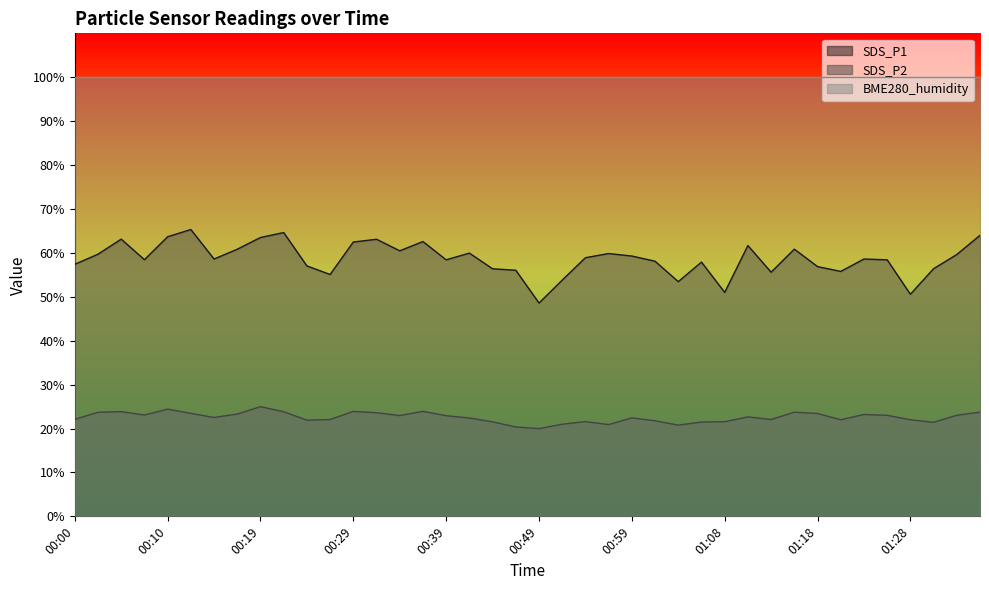

Reading right to left, list all the values displayed in this chart.

SDS_P1: 01:35=64.0	01:33=59.6	01:30=56.4	01:28=50.6	01:25=58.4	01:23=58.6	01:21=55.8	01:18=56.9	01:16=60.9	01:13=55.6	01:11=61.7	01:08=51.0	01:06=57.9	01:04=53.5	01:01=58.1	00:59=59.3	00:56=59.9	00:54=58.9	00:51=53.8	00:49=48.6	00:46=56.0	00:44=56.4	00:42=60.0	00:39=58.4	00:37=62.6	00:34=60.5	00:32=63.1	00:29=62.5	00:27=55.1	00:24=57.0	00:22=64.6	00:19=63.5	00:17=60.8	00:15=58.6	00:12=65.3	00:10=63.7	00:07=58.5	00:05=63.1	00:02=59.7	00:00=57.4
SDS_P2: 01:35=23.7	01:33=23.0	01:30=21.4	01:28=22.0	01:25=23.0	01:23=23.2	01:21=22.0	01:18=23.4	01:16=23.7	01:13=22.1	01:11=22.6	01:08=21.6	01:06=21.5	01:04=20.8	01:01=21.8	00:59=22.4	00:56=20.9	00:54=21.6	00:51=21.0	00:49=20.0	00:46=20.4	00:44=21.5	00:42=22.4	00:39=22.9	00:37=23.9	00:34=22.9	00:32=23.6	00:29=23.9	00:27=22.1	00:24=21.9	00:22=23.8	00:19=25.0	00:17=23.3	00:15=22.5	00:12=23.4	00:10=24.4	00:07=23.1	00:05=23.9	00:02=23.7	00:00=22.1